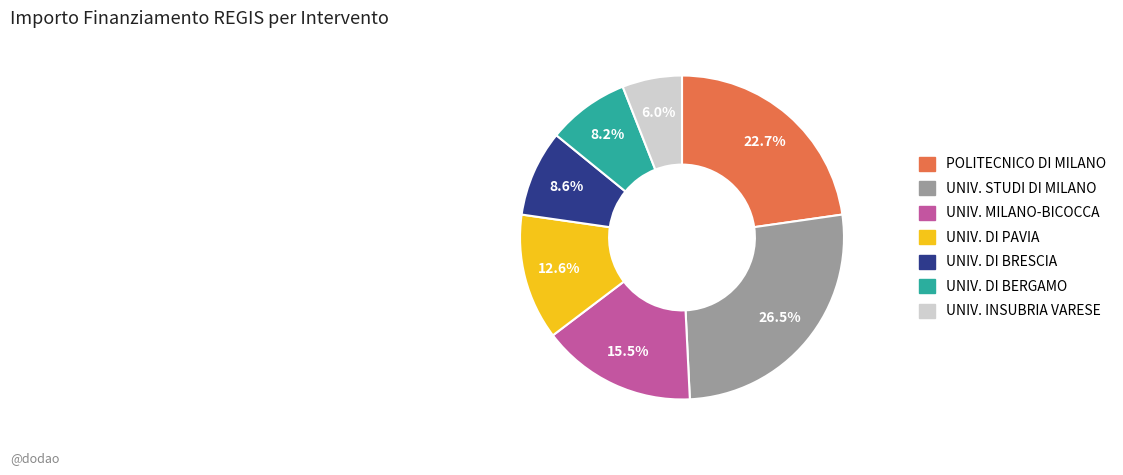

Does any single category account for the majority?

No